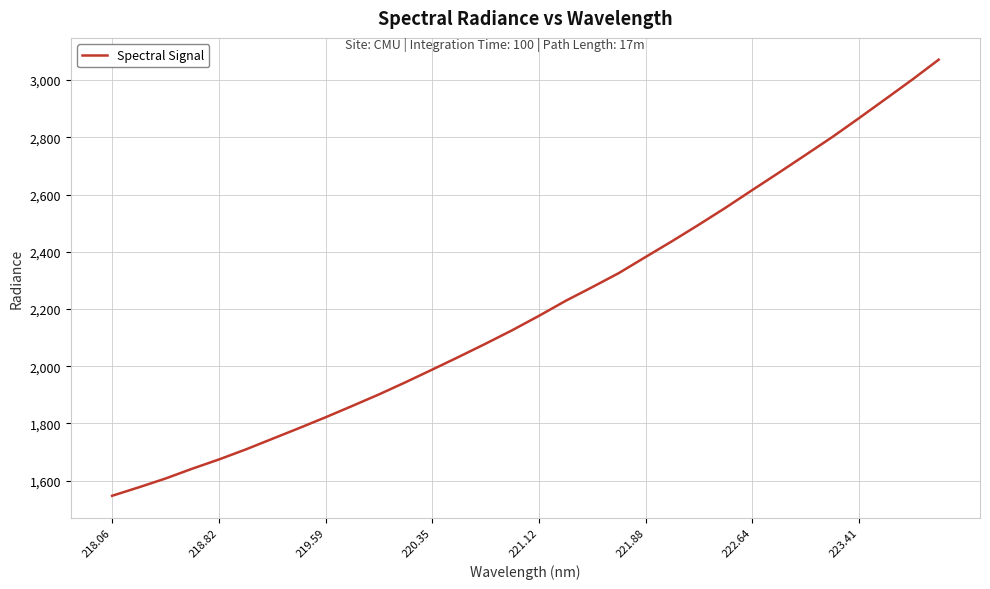

What is the greatest value displayed?

3071.1